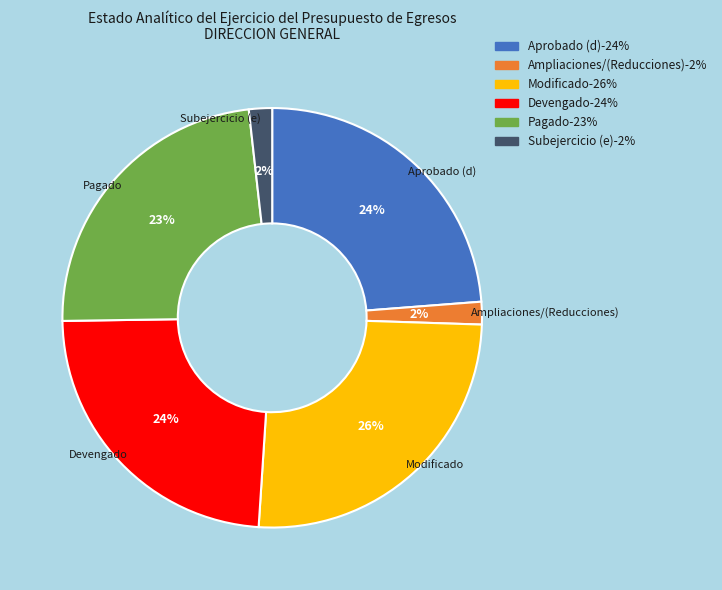

Which category has the biggest portion of the pie?

Modificado